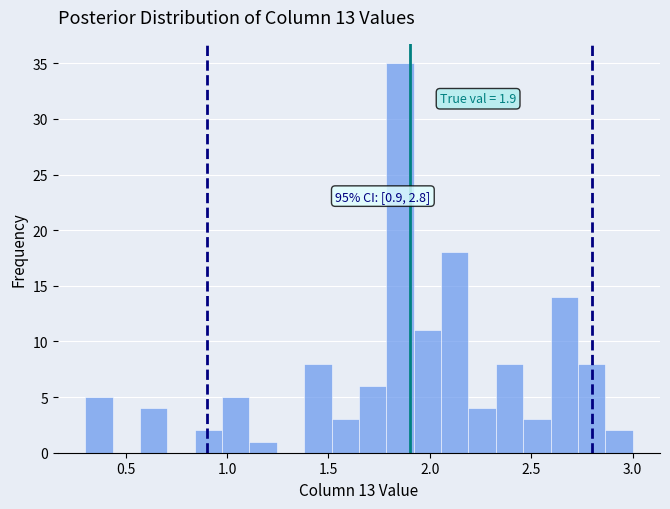

Read against the x-axis, roughly where is the centre of the tallest bar?

1.85